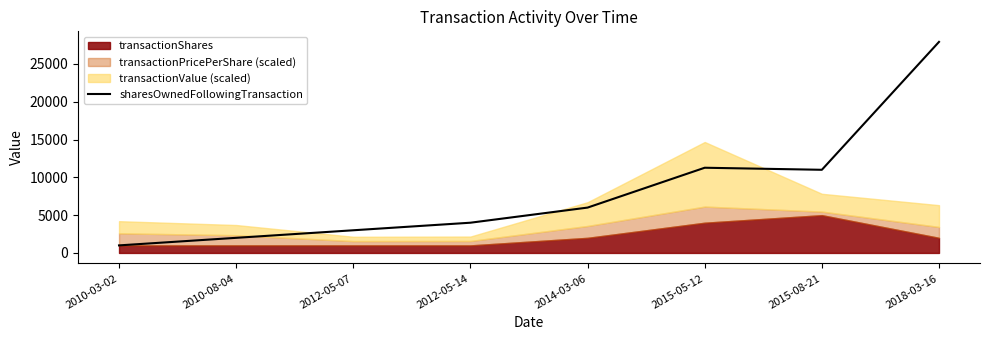

What is the maximum value for sharesOwnedFollowingTransaction?

27920